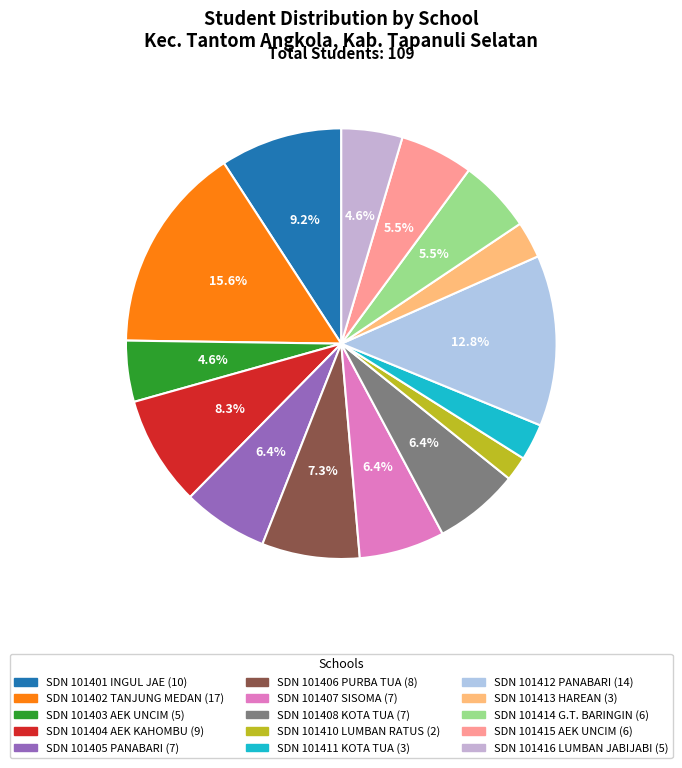

How many segments does this pie chart have?

15